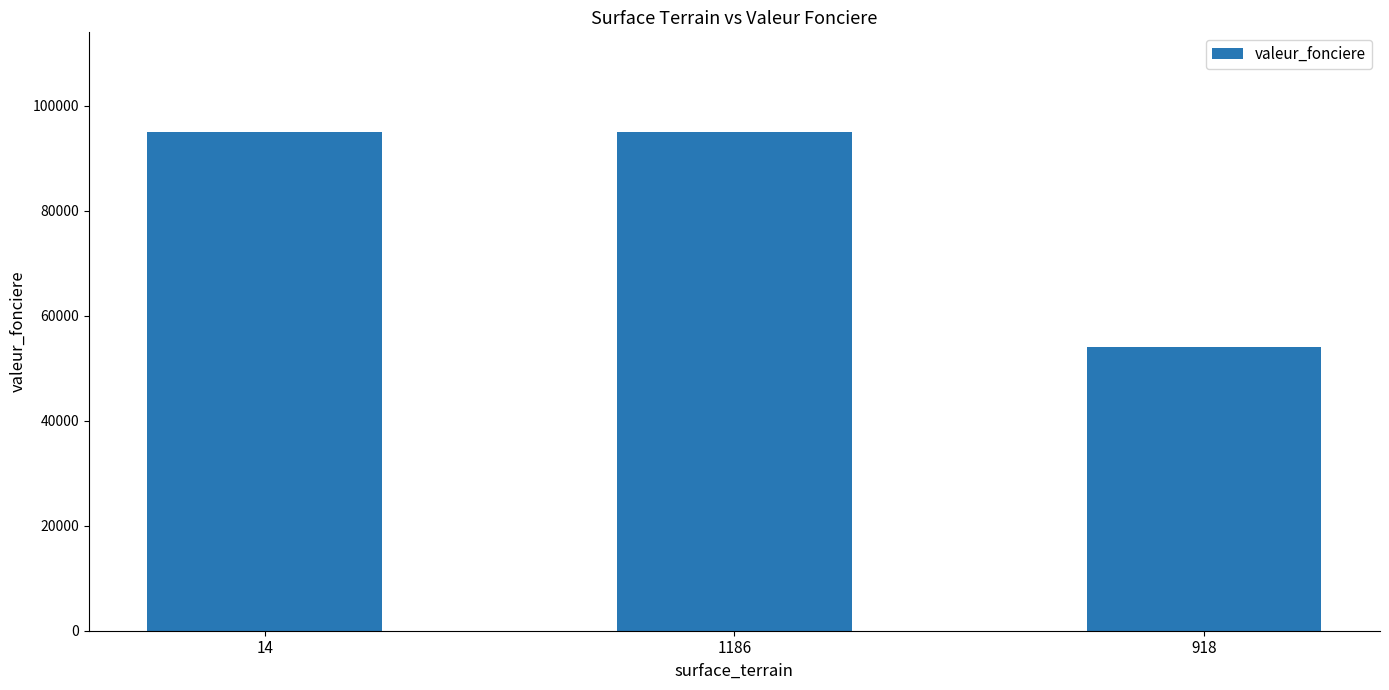

How many bars are there in total?

3